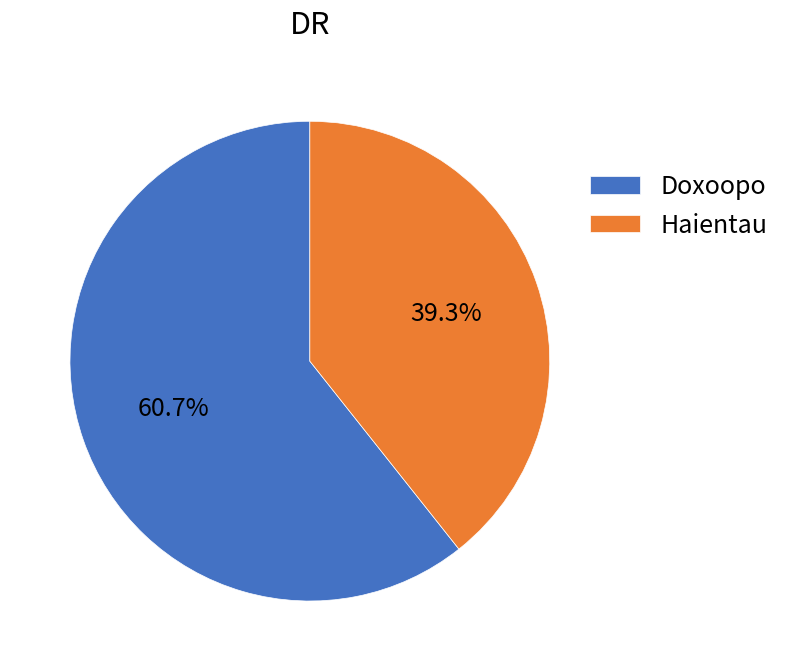

How many segments does this pie chart have?

2